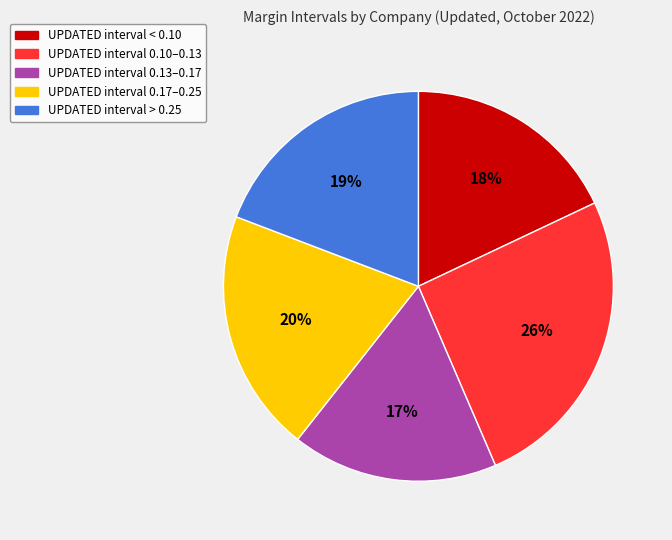

Does any single category account for the majority?

No